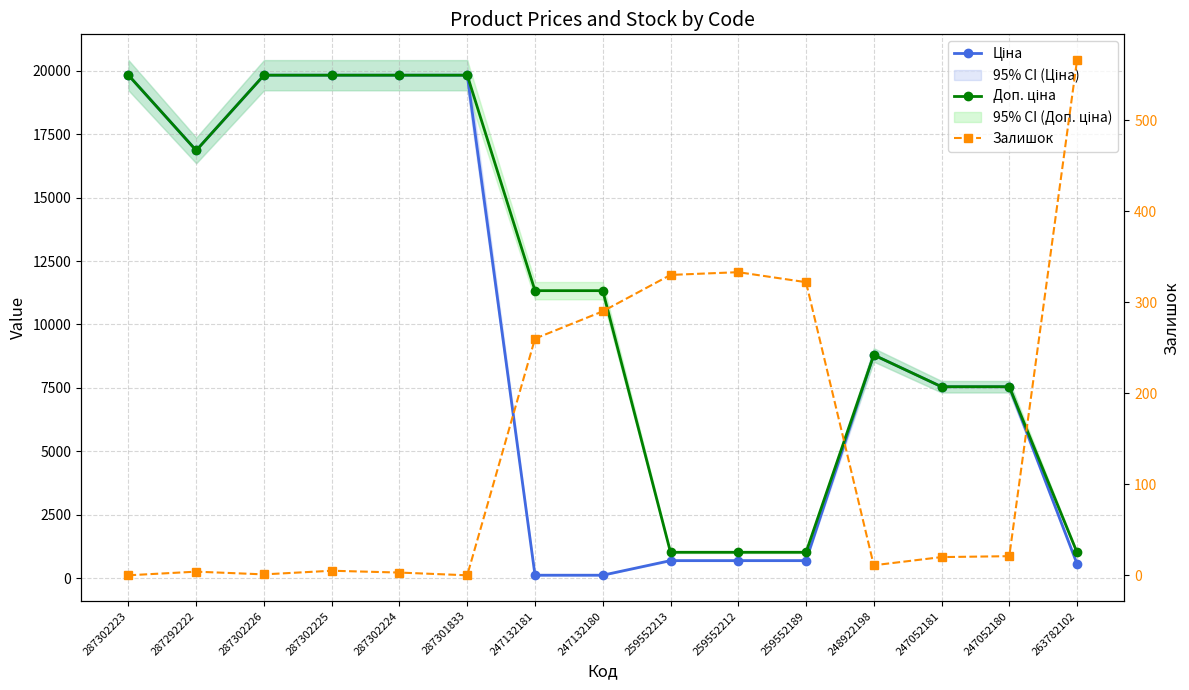

What is the average value of the Доп. ціна series?

11109.4